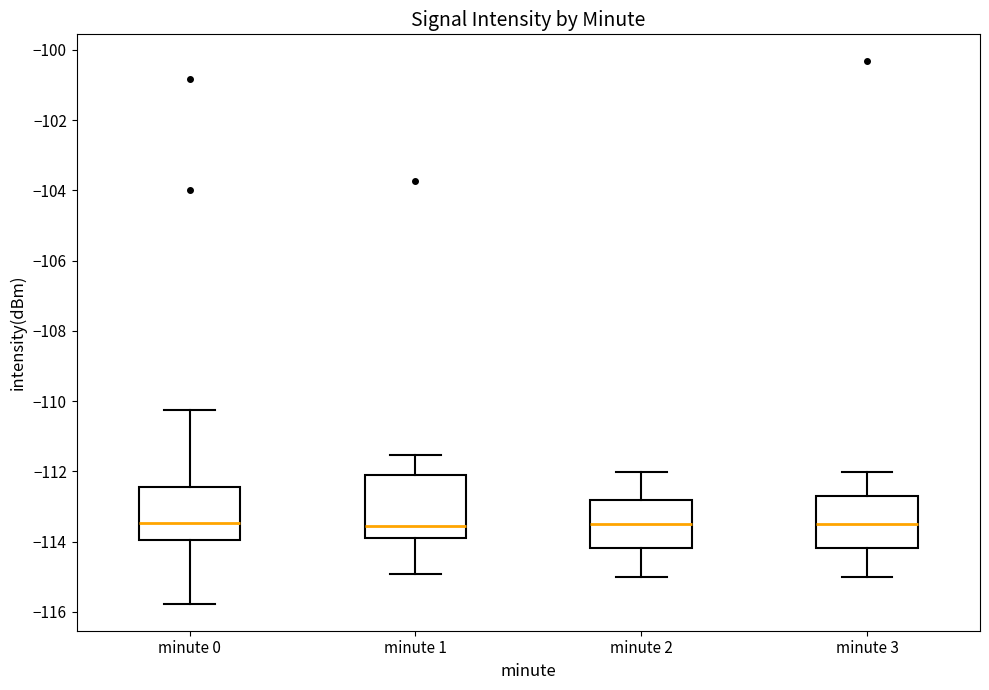

Reading left to right, read every box against the y-axis: the position of its median line, the range the box covers, and the ends of its whiskers. The values are not printed on the chart, so give them approximately, as read against the axis.

minute 0: median -113.4, box -114.0 to -112.4, whiskers -115.8 to -110.2
minute 1: median -113.6, box -113.8 to -112.2, whiskers -115.0 to -111.6
minute 2: median -113.4, box -114.2 to -112.8, whiskers -115.0 to -112.0
minute 3: median -113.4, box -114.2 to -112.6, whiskers -115.0 to -112.0